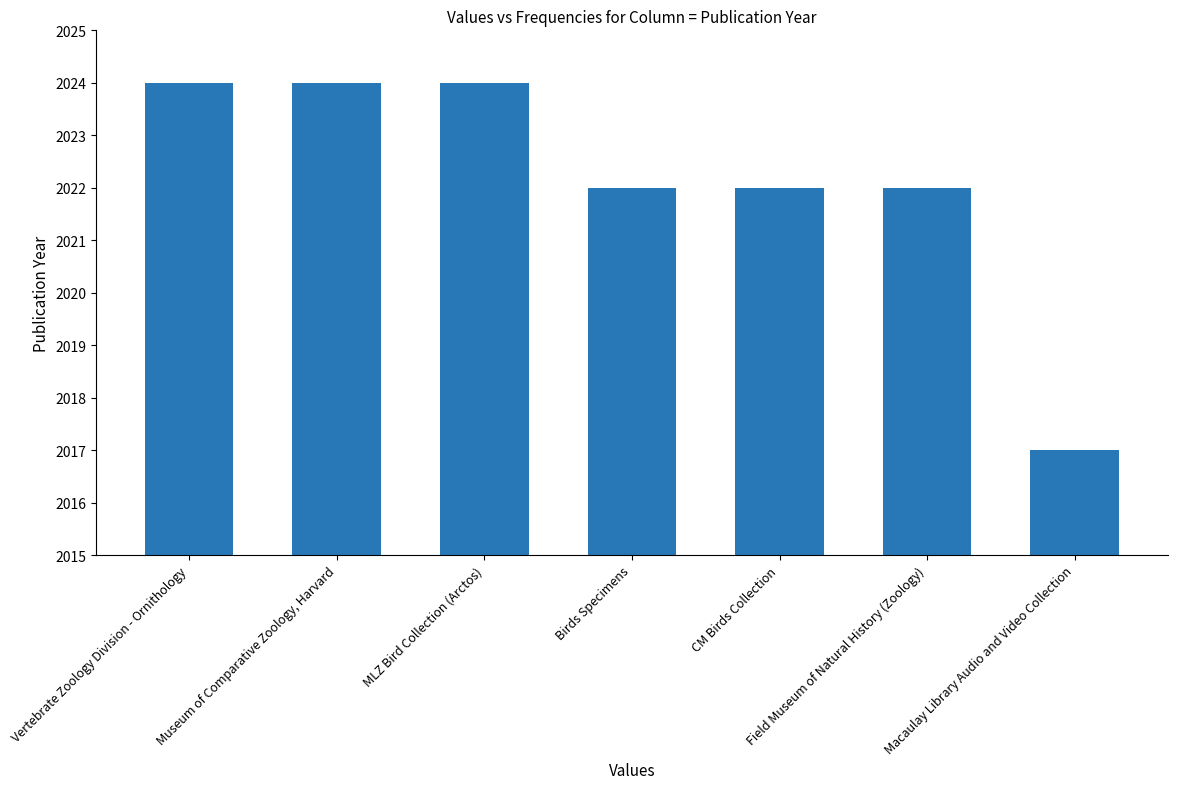

Reading left to right, list all the values displayed in this chart.

Vertebrate Zoology Division - Ornithology=2024	Museum of Comparative Zoology, Harvard=2024	MLZ Bird Collection (Arctos)=2024	Birds Specimens=2022	CM Birds Collection=2022	Field Museum of Natural History (Zoology)=2022	Macaulay Library Audio and Video Collection=2017